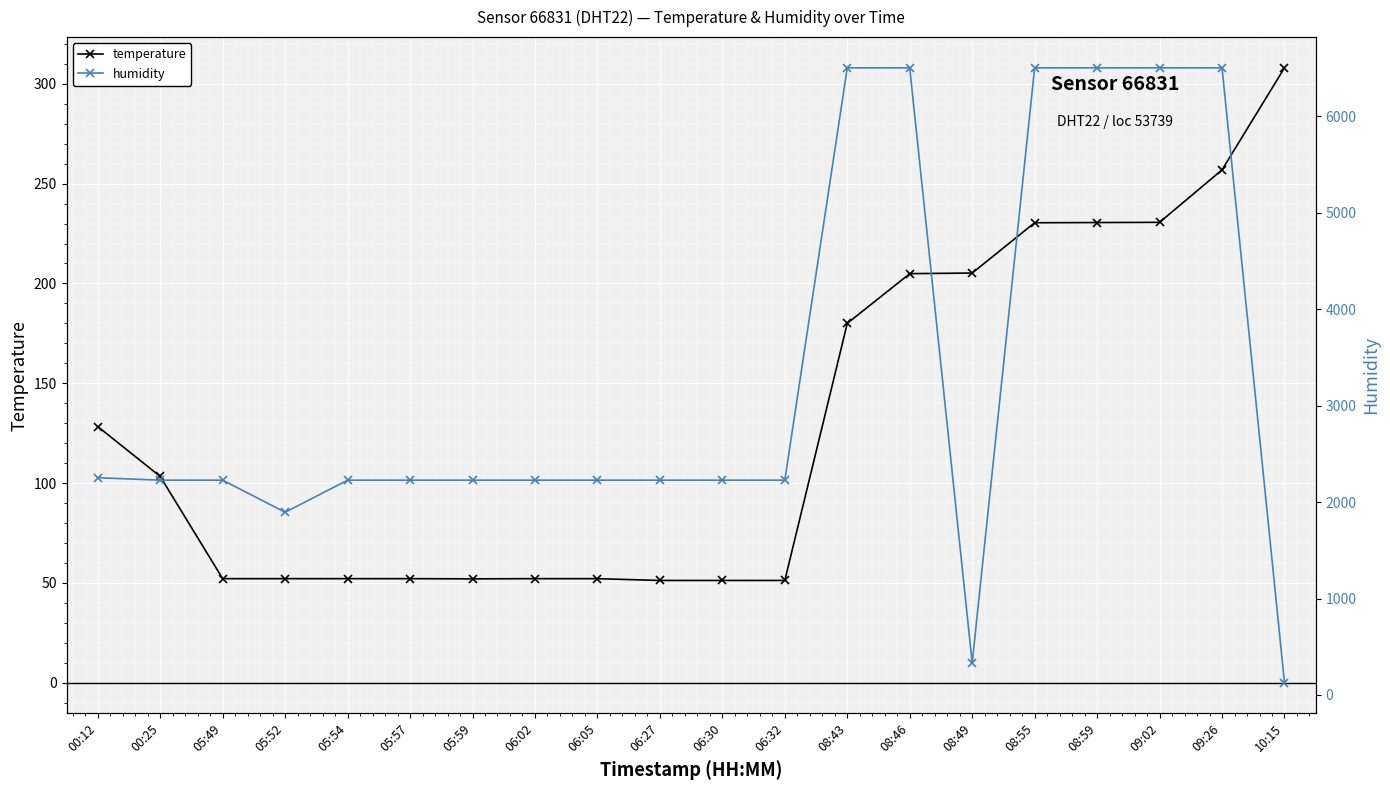

What is the smallest value displayed?

51.2